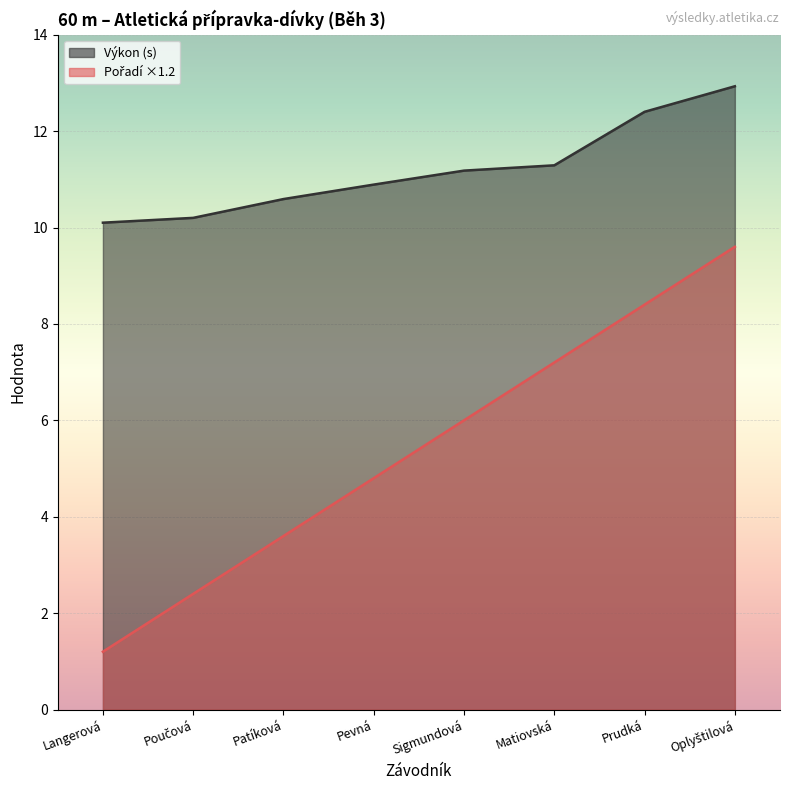

At how many categories does at least one series exceed 4?

8